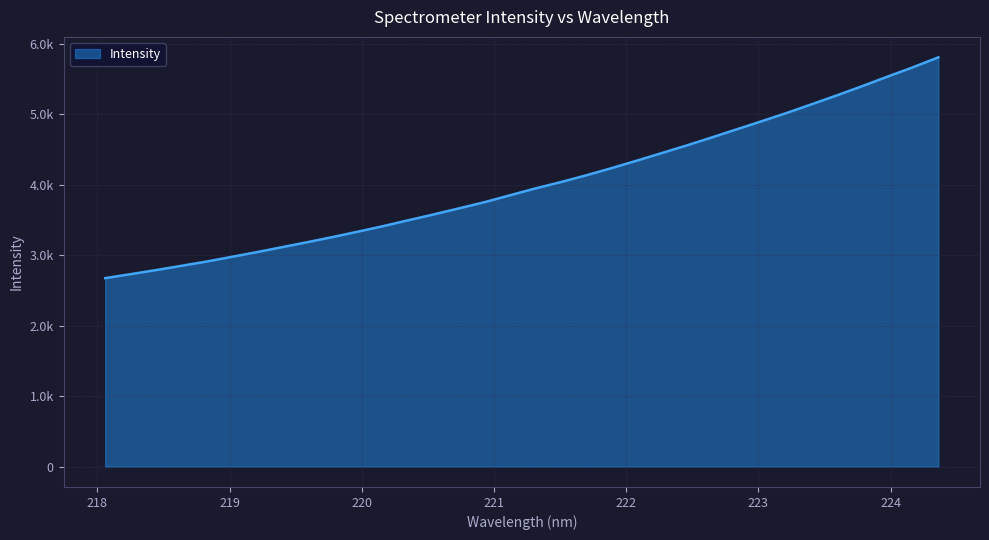

Reading right to left, what are all the values shown in this chart?

224.3616=5807.9	224.1709=5667.9	223.9802=5536.5	223.7895=5401.8	223.5987=5271.2	223.408=5144.8	223.2172=5020.4	223.0264=4901.9	222.8355=4785.5	222.6447=4669.0	222.4538=4554.8	222.263=4445.4	222.0721=4336.9	221.8812=4230.9	221.6902=4129.3	221.4993=4034.1	221.3083=3944.6	221.1174=3847.7	220.9264=3750.9	220.7354=3664.3	220.5444=3578.4	220.3533=3495.9	220.1623=3412.1	219.9712=3333.7	219.7801=3257.3	219.589=3184.3	219.3979=3113.8	219.2067=3043.1	219.0156=2975.6	218.8244=2908.6	218.6332=2848.1	218.442=2787.7	218.2508=2730.1	218.0596=2674.1